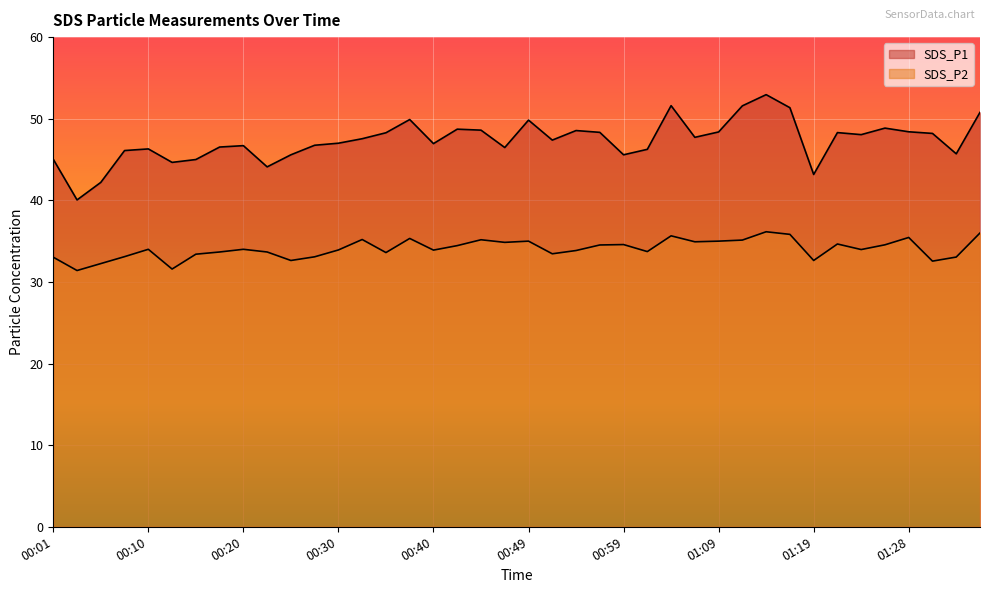

The SDS_P1 series shows 22.9 at 00:42. True or false?

False